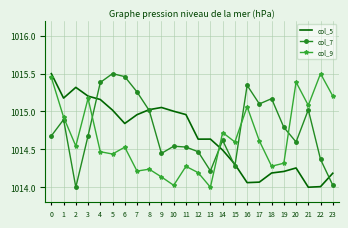

Which series has the largest total across all categories?

col_7